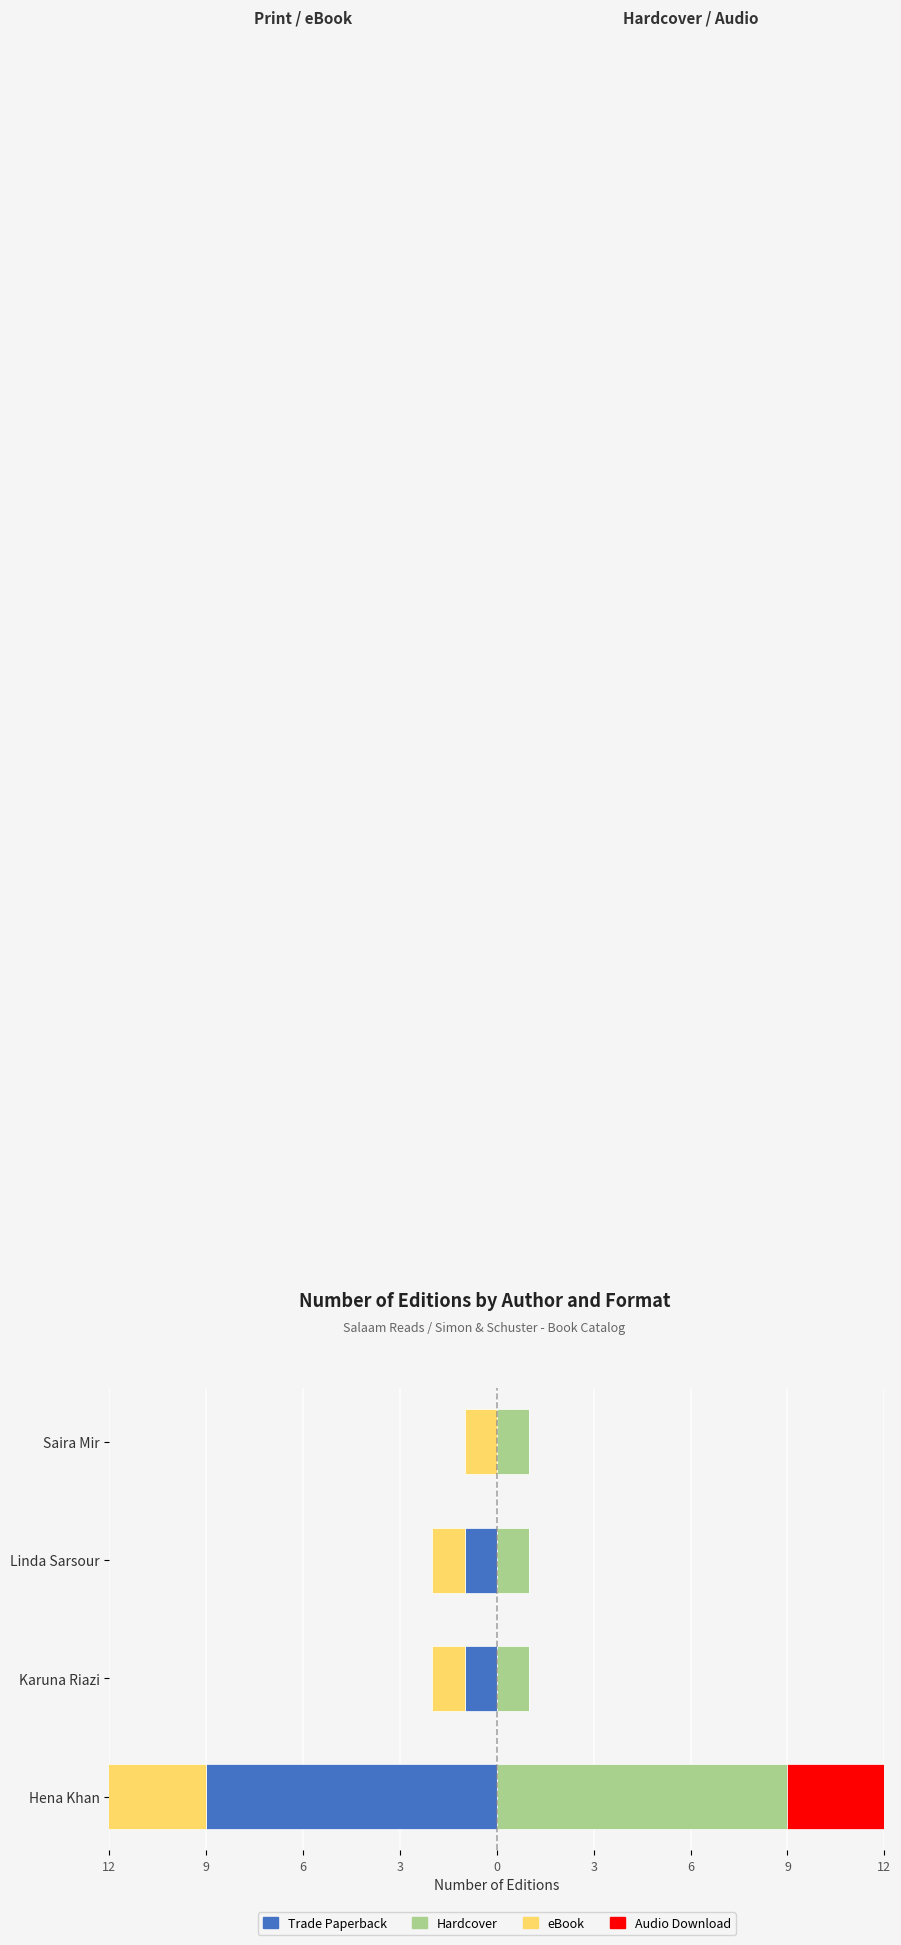

The value of eBook at Saira Mir is -1. True or false?

True